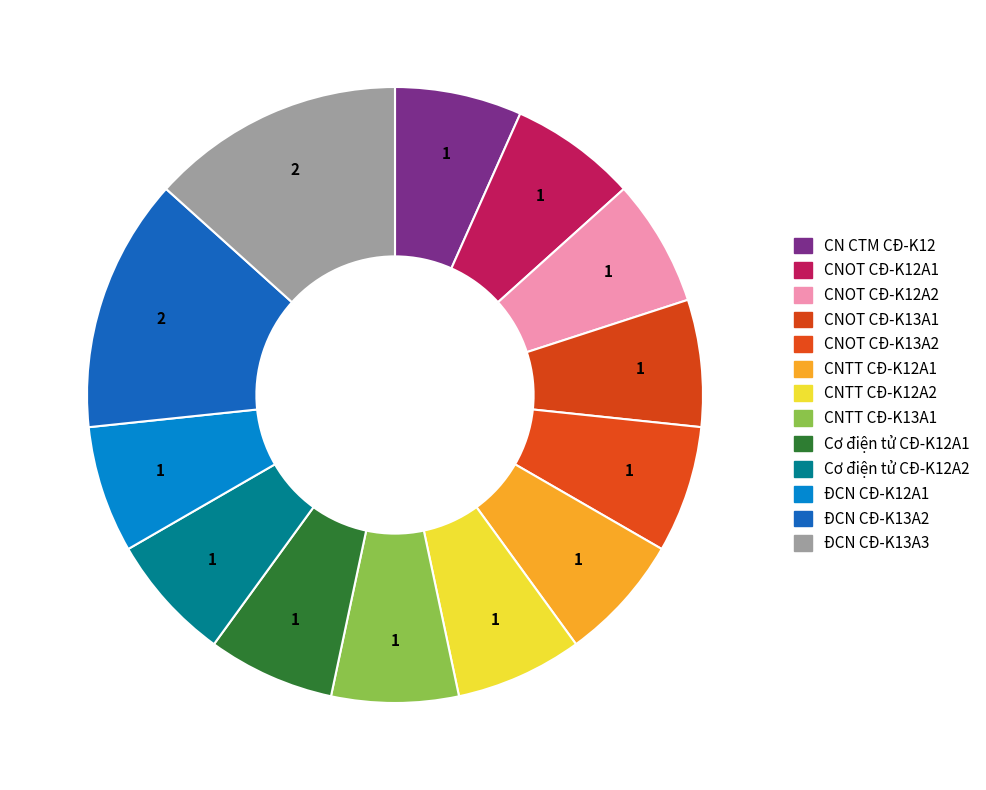

Which slice is the smallest?

CN CTM CĐ-K12